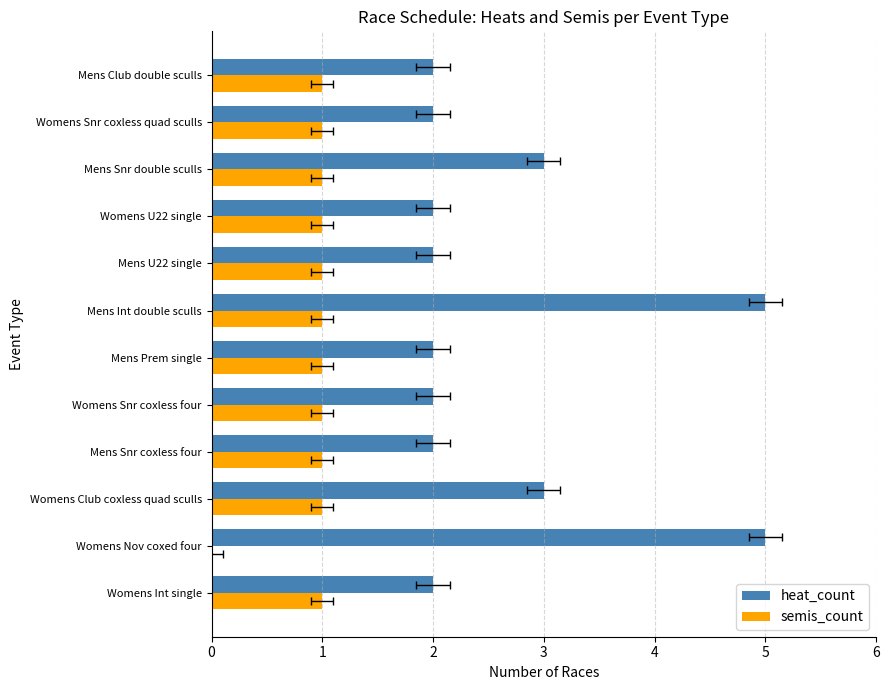

The value of heat_count at Womens Snr coxless quad sculls is 2. True or false?

True